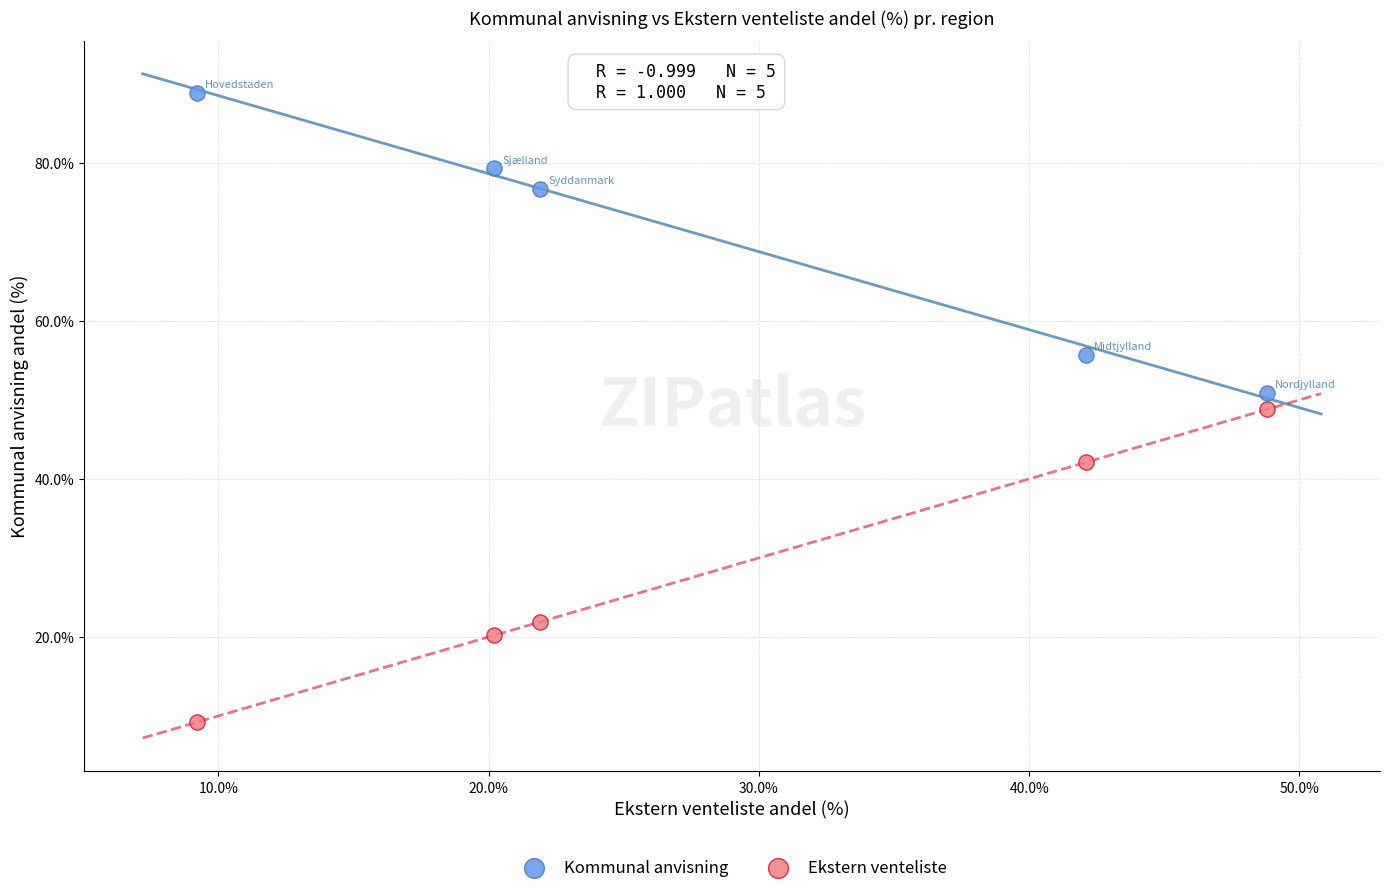

Across all data points, what is the range of Y values (max minus min)?

79.7